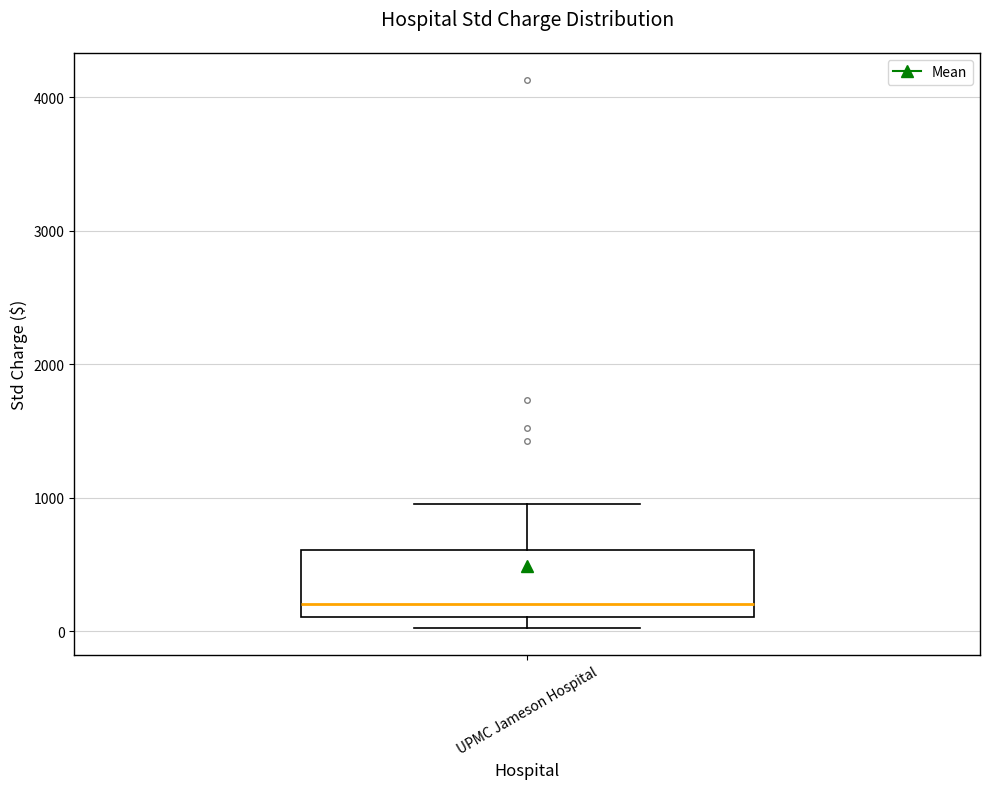

Where does the median line of the box for UPMC Jameson Hospital sit on the y-axis? The values are not printed on the chart, so give them approximately, as read against the axis.

200